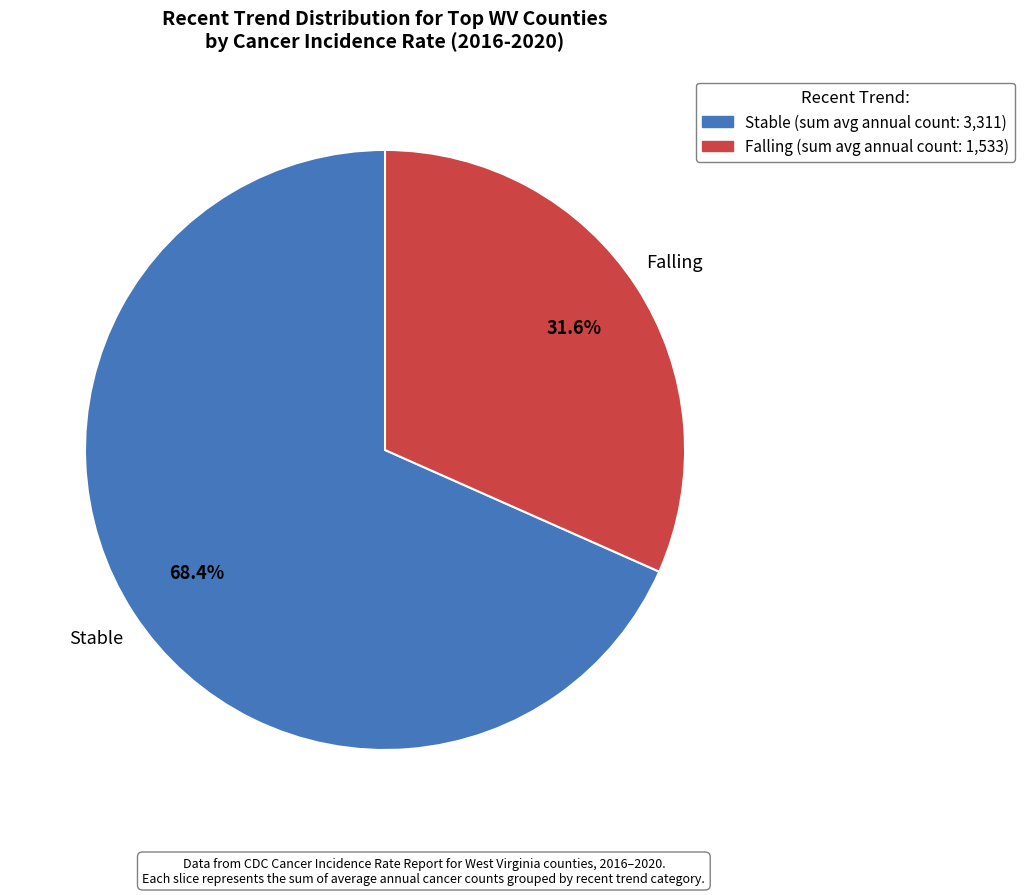

Does any single category account for the majority?

Yes